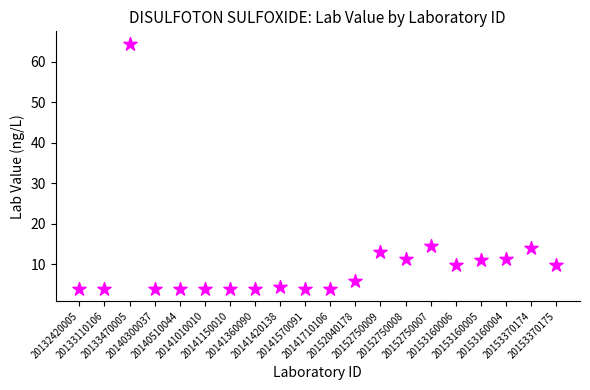

What is the range of Y values (max minus min)?

60.5